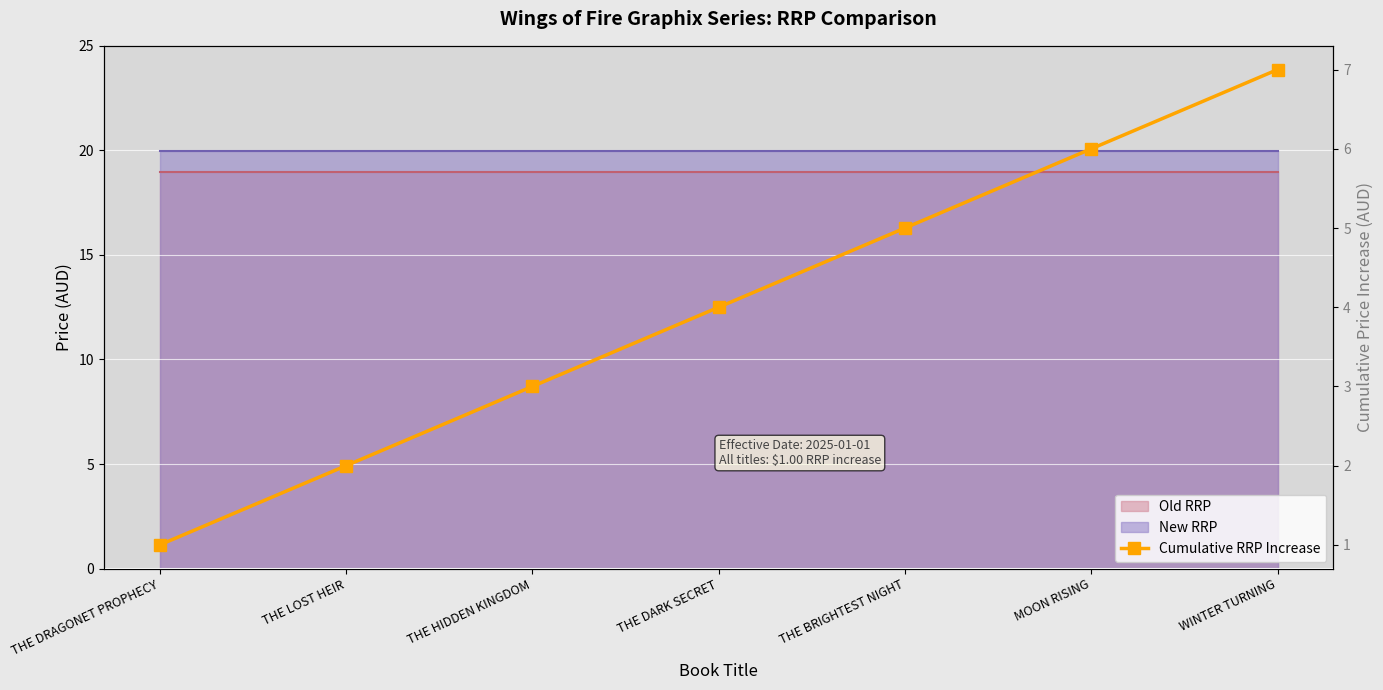

How many lines are shown in the chart?

1